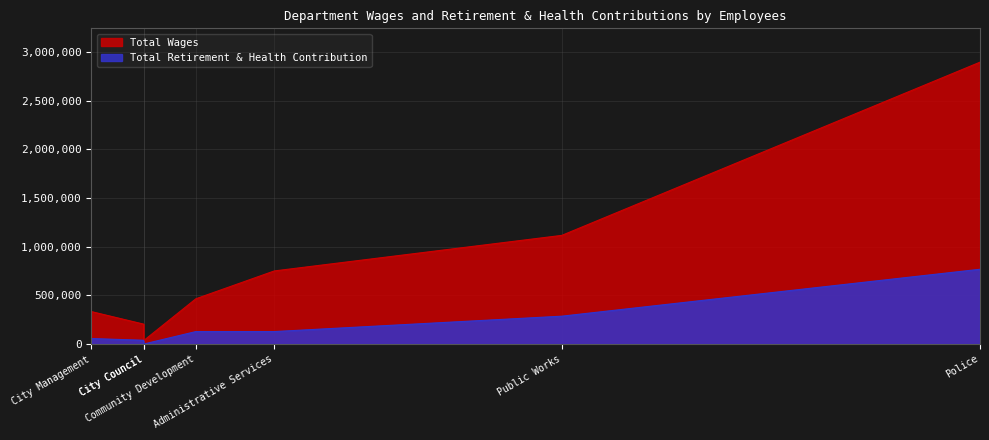

How many data points in Total Wages are above 465249?

4